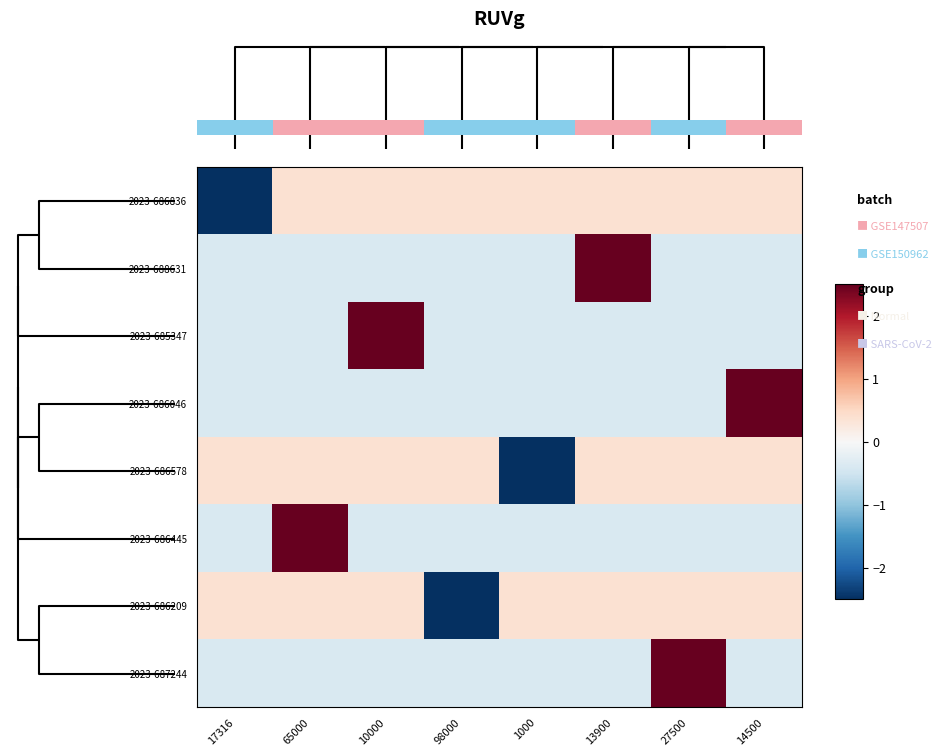

The value of 2023-686445 at 13900 is -0.6. True or false?

False